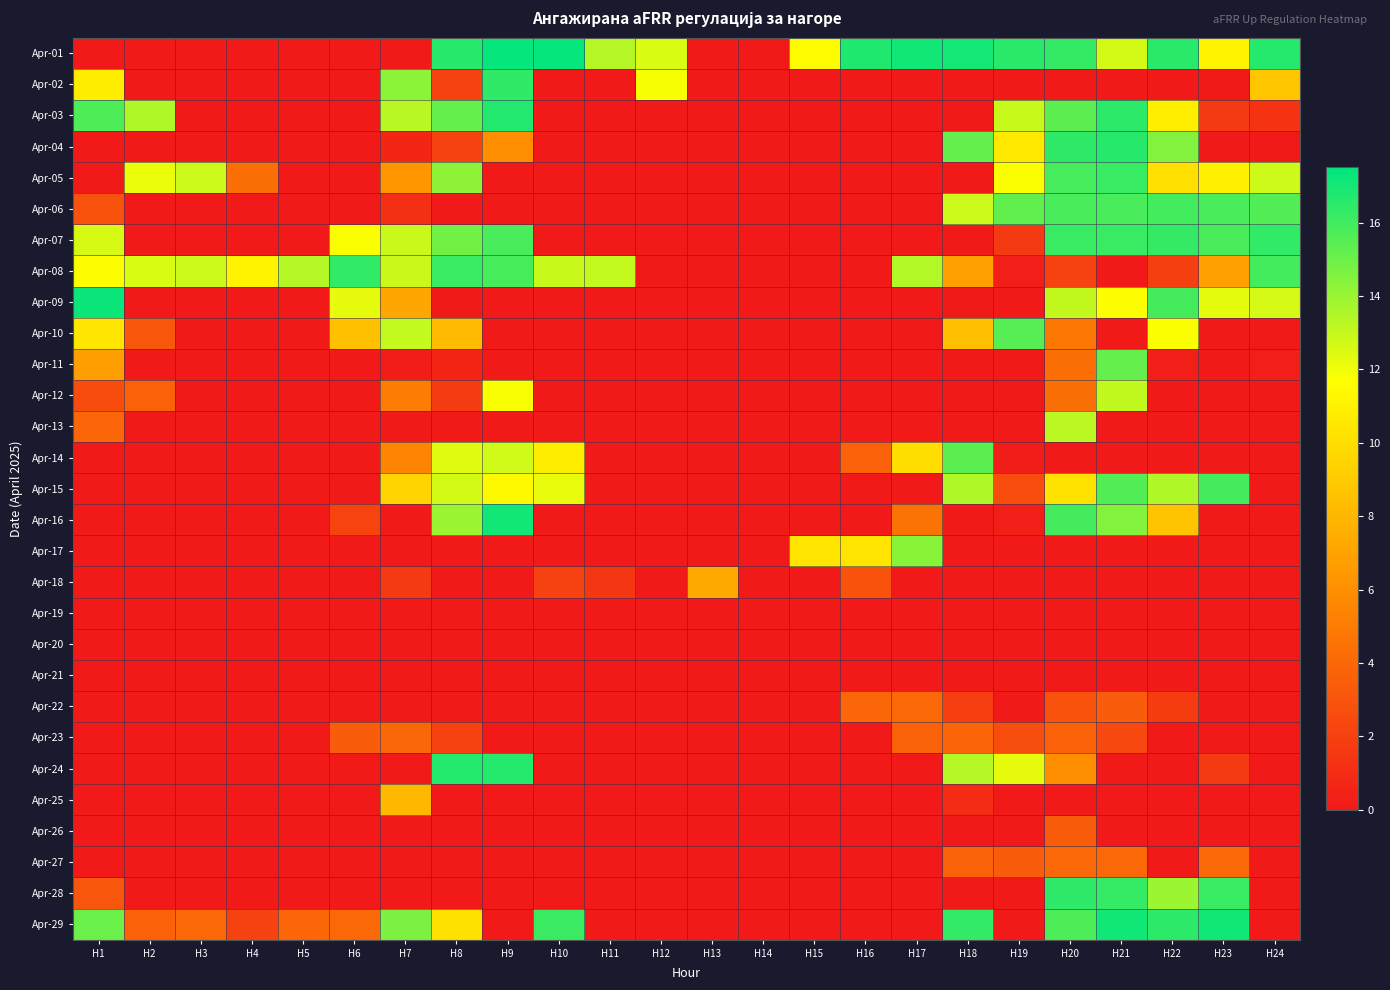

Reading right to left, extract all data points from this chart.

Apr-01: H24=16.6	H23=11.1	H22=16.5	H21=12.7	H20=16.3	H19=16.5	H18=17.0	H17=17.1	H16=16.8	H15=11.5	H14=0.0	H13=0.0	H12=12.5	H11=13.3	H10=17.4	H9=17.4	H8=16.6	H7=0.0	H6=0.0	H5=0.0	H4=0.0	H3=0.0	H2=0.0	H1=0.0
Apr-02: H24=8.8	H23=0.0	H22=0.0	H21=0.0	H20=0.0	H19=0.0	H18=0.0	H17=0.0	H16=0.0	H15=0.0	H14=0.0	H13=0.0	H12=11.9	H11=0.0	H10=0.0	H9=16.4	H8=2.1	H7=14.3	H6=0.0	H5=0.0	H4=0.0	H3=0.0	H2=0.0	H1=10.8
Apr-03: H24=1.4	H23=1.7	H22=10.8	H21=16.4	H20=15.3	H19=12.9	H18=0.0	H17=0.0	H16=0.0	H15=0.0	H14=0.0	H13=0.0	H12=0.0	H11=0.0	H10=0.0	H9=16.7	H8=15.2	H7=13.3	H6=0.0	H5=0.0	H4=0.0	H3=0.0	H2=13.5	H1=15.7
Apr-04: H24=0.0	H23=0.0	H22=14.5	H21=16.6	H20=16.4	H19=10.6	H18=15.2	H17=0.0	H16=0.0	H15=0.0	H14=0.0	H13=0.0	H12=0.0	H11=0.0	H10=0.0	H9=6.0	H8=2.1	H7=0.7	H6=0.0	H5=0.0	H4=0.0	H3=0.0	H2=0.0	H1=0.0
Apr-05: H24=12.8	H23=10.9	H22=10.2	H21=16.2	H20=15.9	H19=11.7	H18=0.0	H17=0.0	H16=0.0	H15=0.0	H14=0.0	H13=0.0	H12=0.0	H11=0.0	H10=0.0	H9=0.0	H8=14.2	H7=6.4	H6=0.0	H5=0.0	H4=4.4	H3=12.8	H2=12.1	H1=0.0
Apr-06: H24=15.6	H23=15.8	H22=15.9	H21=15.8	H20=15.8	H19=15.3	H18=12.8	H17=0.0	H16=0.0	H15=0.0	H14=0.0	H13=0.0	H12=0.0	H11=0.0	H10=0.0	H9=0.0	H8=0.0	H7=1.1	H6=0.0	H5=0.0	H4=0.0	H3=0.0	H2=0.0	H1=2.9
Apr-07: H24=16.4	H23=15.8	H22=16.3	H21=16.2	H20=16.2	H19=1.7	H18=0.0	H17=0.0	H16=0.0	H15=0.0	H14=0.0	H13=0.0	H12=0.0	H11=0.0	H10=0.0	H9=15.8	H8=14.9	H7=12.9	H6=11.8	H5=0.0	H4=0.0	H3=0.0	H2=0.0	H1=12.6
Apr-08: H24=15.9	H23=6.8	H22=1.9	H21=0.0	H20=2.1	H19=0.2	H18=6.9	H17=13.4	H16=0.0	H15=0.0	H14=0.0	H13=0.0	H12=0.0	H11=13.0	H10=12.9	H9=15.8	H8=16.2	H7=12.9	H6=16.4	H5=13.4	H4=11.1	H3=12.8	H2=12.5	H1=11.7
Apr-09: H24=12.6	H23=12.2	H22=15.9	H21=11.7	H20=13.0	H19=0.0	H18=0.0	H17=0.0	H16=0.0	H15=0.0	H14=0.0	H13=0.0	H12=0.0	H11=0.0	H10=0.0	H9=0.0	H8=0.0	H7=7.2	H6=12.2	H5=0.0	H4=0.0	H3=0.0	H2=0.0	H1=17.2
Apr-10: H24=0.0	H23=0.0	H22=11.7	H21=0.0	H20=4.8	H19=15.5	H18=8.5	H17=0.0	H16=0.0	H15=0.0	H14=0.0	H13=0.0	H12=0.0	H11=0.0	H10=0.0	H9=0.0	H8=8.2	H7=13.0	H6=8.5	H5=0.0	H4=0.0	H3=0.0	H2=3.2	H1=10.4
Apr-11: H24=0.3	H23=0.0	H22=0.3	H21=15.2	H20=4.4	H19=0.0	H18=0.0	H17=0.0	H16=0.0	H15=0.0	H14=0.0	H13=0.0	H12=0.0	H11=0.0	H10=0.0	H9=0.0	H8=0.6	H7=0.2	H6=0.0	H5=0.0	H4=0.0	H3=0.0	H2=0.0	H1=6.8
Apr-12: H24=0.0	H23=0.0	H22=0.0	H21=13.1	H20=4.4	H19=0.0	H18=0.0	H17=0.0	H16=0.0	H15=0.0	H14=0.0	H13=0.0	H12=0.0	H11=0.0	H10=0.0	H9=11.8	H8=1.7	H7=5.0	H6=0.0	H5=0.0	H4=0.0	H3=0.0	H2=3.7	H1=2.6
Apr-13: H24=0.0	H23=0.0	H22=0.0	H21=0.0	H20=13.2	H19=0.0	H18=0.0	H17=0.0	H16=0.0	H15=0.0	H14=0.0	H13=0.0	H12=0.0	H11=0.0	H10=0.0	H9=0.0	H8=0.0	H7=0.0	H6=0.0	H5=0.0	H4=0.0	H3=0.0	H2=0.0	H1=3.9
Apr-14: H24=0.0	H23=0.0	H22=0.0	H21=0.0	H20=0.0	H19=0.2	H18=15.4	H17=10.0	H16=3.7	H15=0.0	H14=0.0	H13=0.0	H12=0.0	H11=0.0	H10=10.8	H9=12.7	H8=12.4	H7=5.5	H6=0.0	H5=0.0	H4=0.0	H3=0.0	H2=0.0	H1=0.0
Apr-15: H24=0.0	H23=15.9	H22=13.5	H21=15.6	H20=10.2	H19=2.6	H18=13.4	H17=0.0	H16=0.0	H15=0.0	H14=0.0	H13=0.0	H12=0.0	H11=0.0	H10=12.2	H9=11.4	H8=12.7	H7=9.5	H6=0.0	H5=0.0	H4=0.0	H3=0.0	H2=0.0	H1=0.0
Apr-16: H24=0.0	H23=0.0	H22=8.6	H21=14.5	H20=15.9	H19=0.3	H18=0.0	H17=4.6	H16=0.0	H15=0.0	H14=0.0	H13=0.0	H12=0.0	H11=0.0	H10=0.0	H9=17.1	H8=13.9	H7=0.0	H6=2.2	H5=0.0	H4=0.0	H3=0.0	H2=0.0	H1=0.0
Apr-17: H24=0.0	H23=0.0	H22=0.0	H21=0.0	H20=0.0	H19=0.0	H18=0.0	H17=14.4	H16=10.3	H15=10.3	H14=0.0	H13=0.0	H12=0.0	H11=0.0	H10=0.0	H9=0.0	H8=0.0	H7=0.0	H6=0.0	H5=0.0	H4=0.0	H3=0.0	H2=0.0	H1=0.0
Apr-18: H24=0.0	H23=0.0	H22=0.0	H21=0.0	H20=0.0	H19=0.0	H18=0.0	H17=0.0	H16=2.9	H15=0.0	H14=0.0	H13=7.3	H12=0.0	H11=1.5	H10=2.0	H9=0.0	H8=0.0	H7=1.6	H6=0.0	H5=0.0	H4=0.0	H3=0.0	H2=0.0	H1=0.0
Apr-19: H24=0.0	H23=0.0	H22=0.0	H21=0.0	H20=0.0	H19=0.0	H18=0.0	H17=0.0	H16=0.0	H15=0.0	H14=0.0	H13=0.0	H12=0.0	H11=0.0	H10=0.0	H9=0.0	H8=0.0	H7=0.0	H6=0.0	H5=0.0	H4=0.0	H3=0.0	H2=0.0	H1=0.0
Apr-20: H24=0.0	H23=0.0	H22=0.0	H21=0.0	H20=0.0	H19=0.0	H18=0.0	H17=0.0	H16=0.0	H15=0.0	H14=0.0	H13=0.0	H12=0.0	H11=0.0	H10=0.0	H9=0.0	H8=0.0	H7=0.0	H6=0.0	H5=0.0	H4=0.0	H3=0.0	H2=0.0	H1=0.0
Apr-21: H24=0.0	H23=0.0	H22=0.0	H21=0.0	H20=0.0	H19=0.0	H18=0.0	H17=0.0	H16=0.0	H15=0.0	H14=0.0	H13=0.0	H12=0.0	H11=0.0	H10=0.0	H9=0.0	H8=0.0	H7=0.0	H6=0.0	H5=0.0	H4=0.0	H3=0.0	H2=0.0	H1=0.0
Apr-22: H24=0.0	H23=0.0	H22=1.8	H21=3.4	H20=2.9	H19=0.0	H18=1.8	H17=4.0	H16=4.0	H15=0.0	H14=0.0	H13=0.0	H12=0.0	H11=0.0	H10=0.0	H9=0.0	H8=0.0	H7=0.0	H6=0.0	H5=0.0	H4=0.0	H3=0.0	H2=0.0	H1=0.0
Apr-23: H24=0.0	H23=0.0	H22=0.0	H21=2.4	H20=3.7	H19=2.7	H18=3.9	H17=3.7	H16=0.0	H15=0.0	H14=0.0	H13=0.0	H12=0.0	H11=0.0	H10=0.0	H9=0.0	H8=2.1	H7=4.0	H6=3.5	H5=0.0	H4=0.0	H3=0.0	H2=0.0	H1=0.0
Apr-24: H24=0.0	H23=1.6	H22=0.0	H21=0.0	H20=6.0	H19=12.2	H18=13.4	H17=0.0	H16=0.0	H15=0.0	H14=0.0	H13=0.0	H12=0.0	H11=0.0	H10=0.0	H9=16.6	H8=16.7	H7=0.0	H6=0.0	H5=0.0	H4=0.0	H3=0.0	H2=0.0	H1=0.0
Apr-25: H24=0.0	H23=0.0	H22=0.0	H21=0.0	H20=0.0	H19=0.0	H18=1.0	H17=0.0	H16=0.0	H15=0.0	H14=0.0	H13=0.0	H12=0.0	H11=0.0	H10=0.0	H9=0.0	H8=0.0	H7=8.0	H6=0.0	H5=0.0	H4=0.0	H3=0.0	H2=0.0	H1=0.0
Apr-26: H24=0.0	H23=0.0	H22=0.0	H21=0.0	H20=3.4	H19=0.0	H18=0.0	H17=0.0	H16=0.0	H15=0.0	H14=0.0	H13=0.0	H12=0.0	H11=0.0	H10=0.0	H9=0.0	H8=0.0	H7=0.0	H6=0.0	H5=0.0	H4=0.0	H3=0.0	H2=0.0	H1=0.0
Apr-27: H24=0.0	H23=4.0	H22=0.0	H21=4.0	H20=4.0	H19=3.4	H18=3.8	H17=0.0	H16=0.0	H15=0.0	H14=0.0	H13=0.0	H12=0.0	H11=0.0	H10=0.0	H9=0.0	H8=0.0	H7=0.0	H6=0.0	H5=0.0	H4=0.0	H3=0.0	H2=0.0	H1=0.0
Apr-28: H24=0.0	H23=16.2	H22=13.9	H21=16.3	H20=16.4	H19=0.0	H18=0.0	H17=0.0	H16=0.0	H15=0.0	H14=0.0	H13=0.0	H12=0.0	H11=0.0	H10=0.0	H9=0.0	H8=0.0	H7=0.0	H6=0.0	H5=0.0	H4=0.0	H3=0.0	H2=0.0	H1=3.1
Apr-29: H24=0.0	H23=17.1	H22=16.5	H21=17.1	H20=15.7	H19=0.0	H18=16.3	H17=0.0	H16=0.0	H15=0.0	H14=0.0	H13=0.0	H12=0.0	H11=0.0	H10=16.2	H9=0.0	H8=10.2	H7=14.6	H6=4.0	H5=3.9	H4=2.1	H3=4.0	H2=3.7	H1=15.0